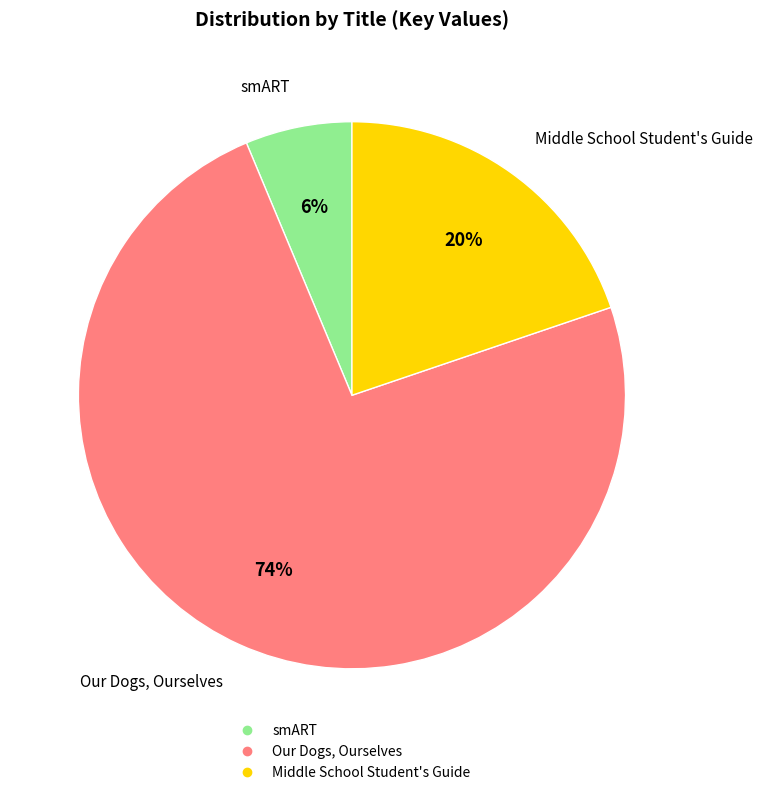

Rank the categories by value from highest to lowest.

Our Dogs, Ourselves, Middle School Student's Guide, smART